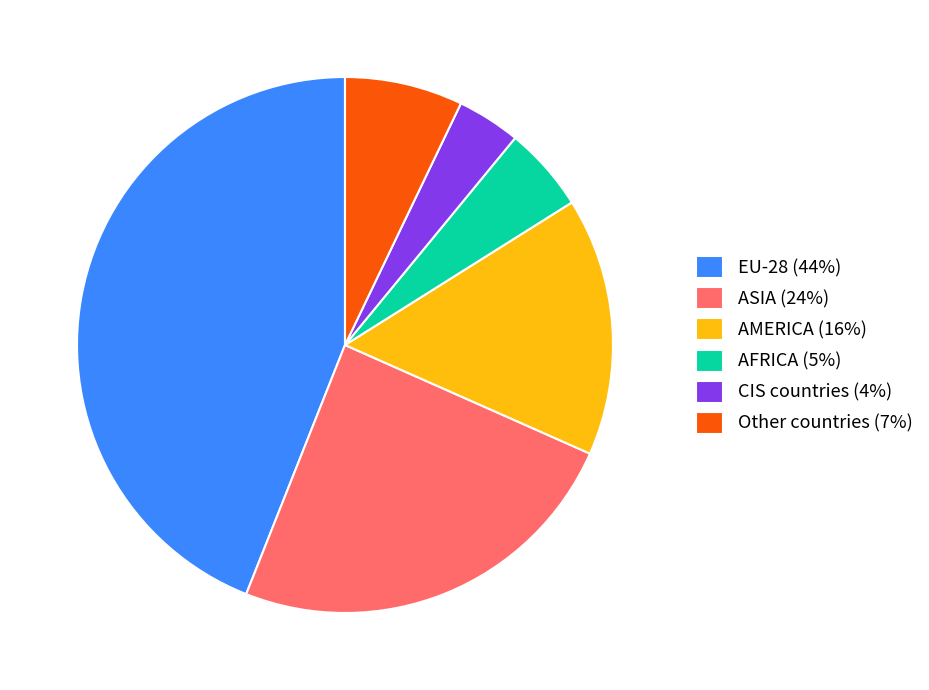

Combined, do AFRICA (5%) and CIS countries (4%) account for over 50%?

No